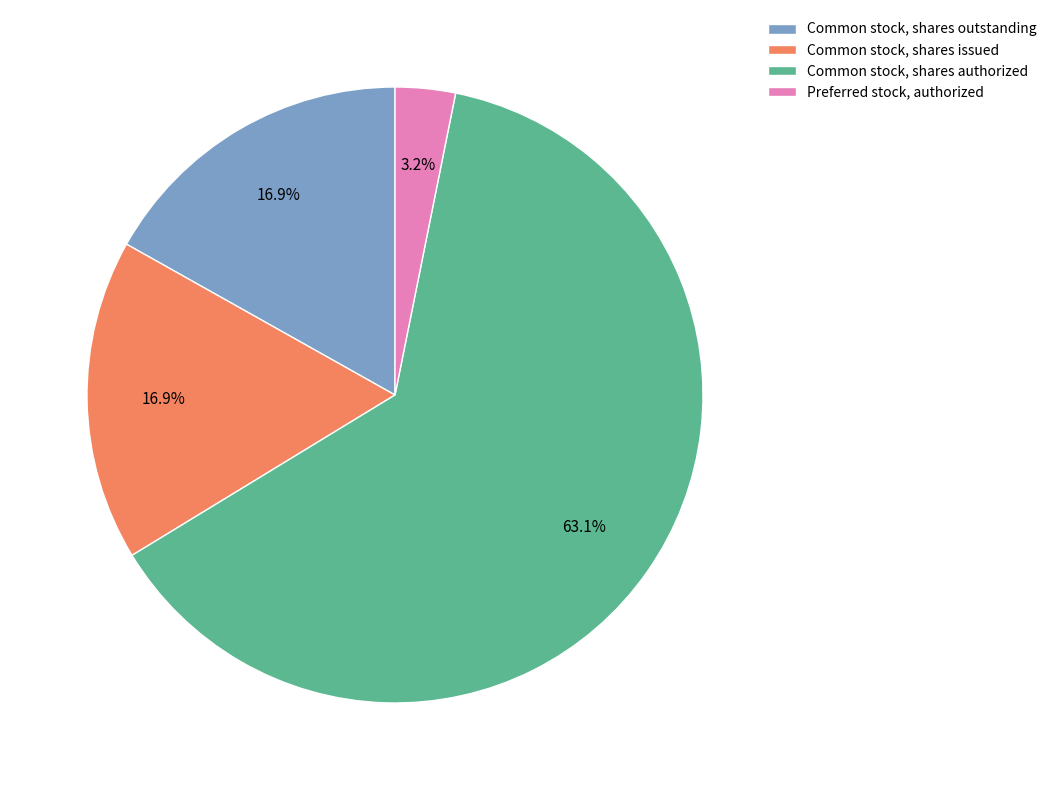

Which category has the smallest portion of the pie?

Preferred stock, authorized